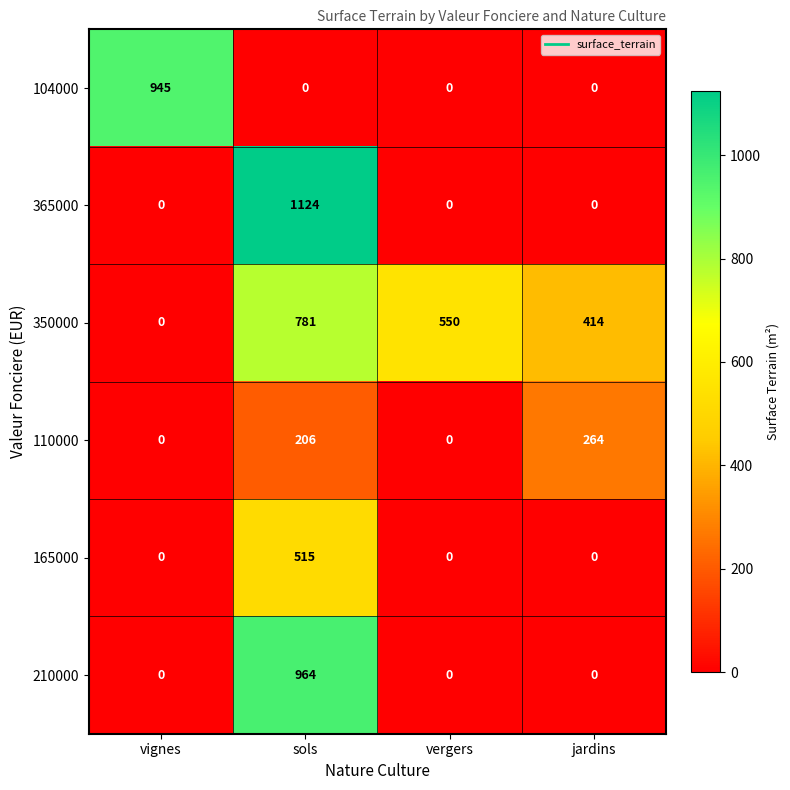

Which series changed the most between vignes and sols?

365000